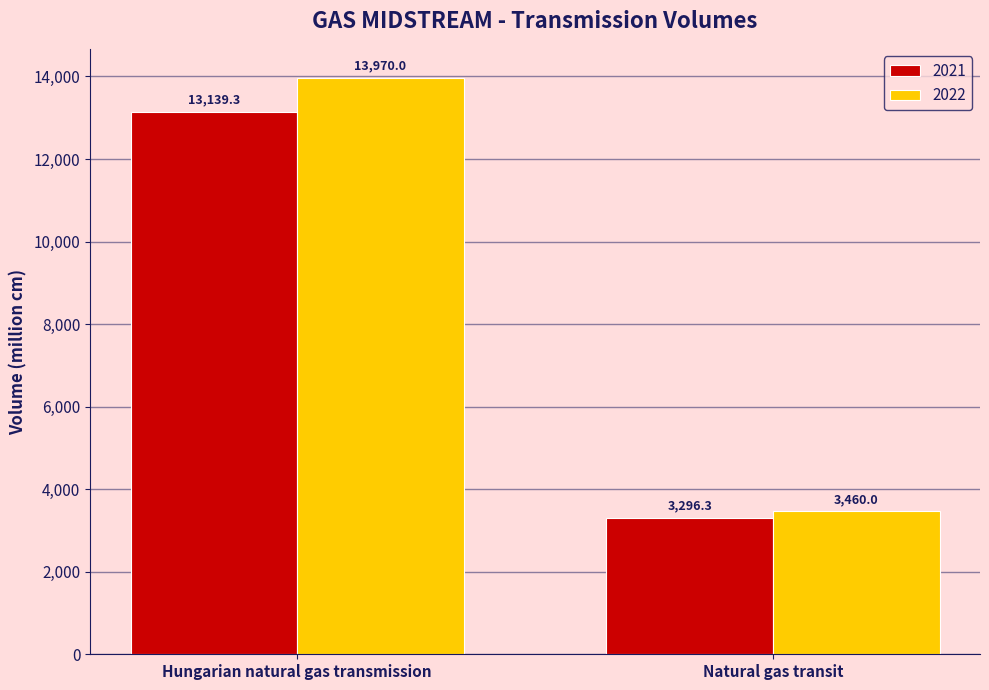

Which series has the widest spread of values?

2022